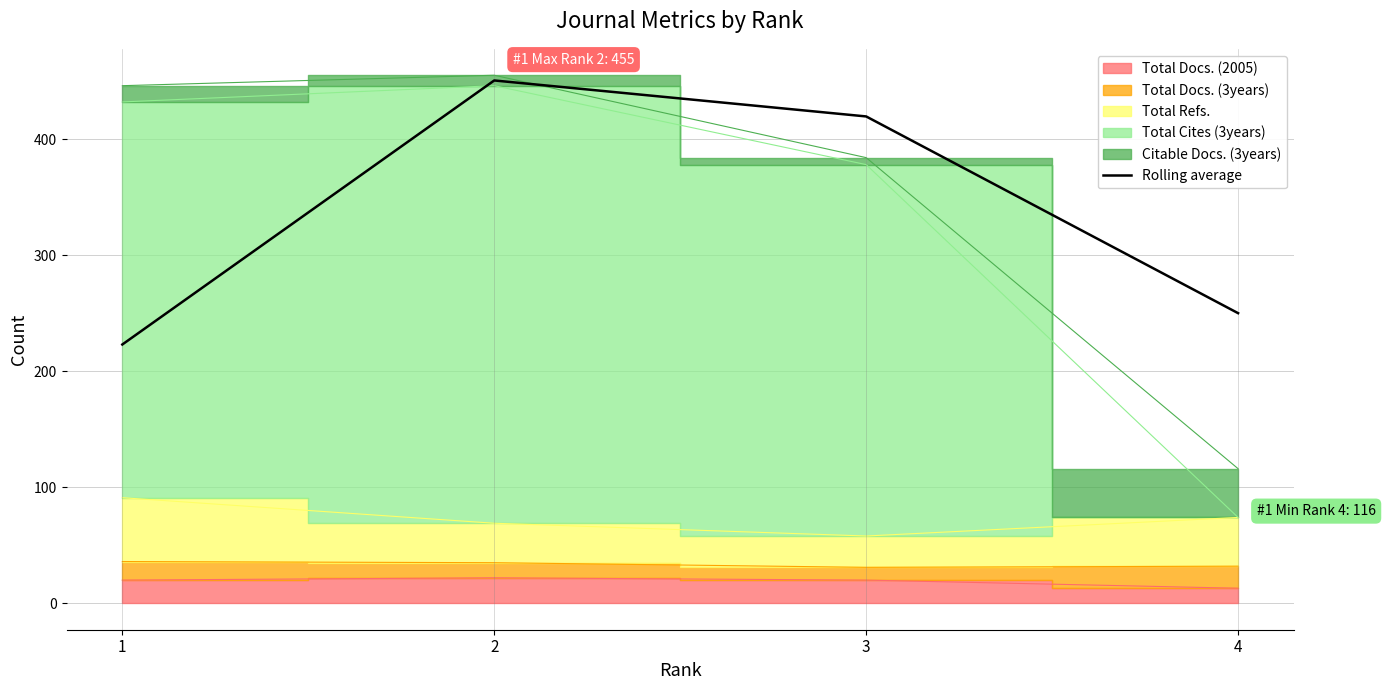

Between 4 and 1, which is larger?

4